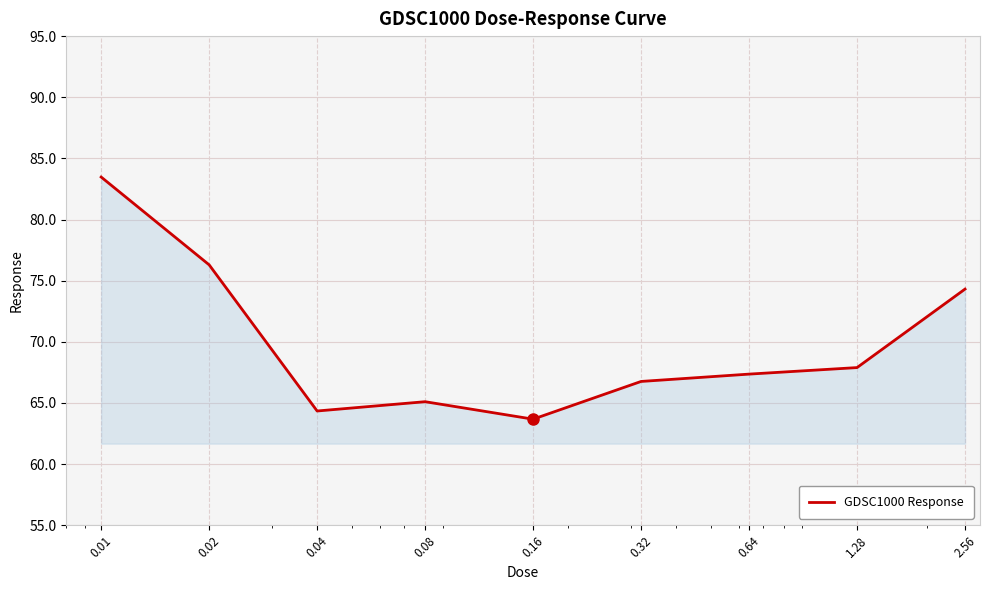

What is the minimum value shown in the chart?

63.7